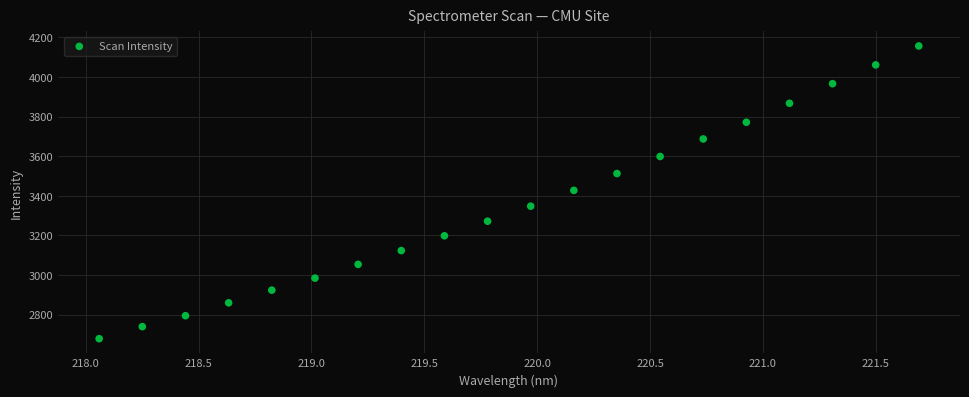

What is the range of X values (max minus min)?

3.6